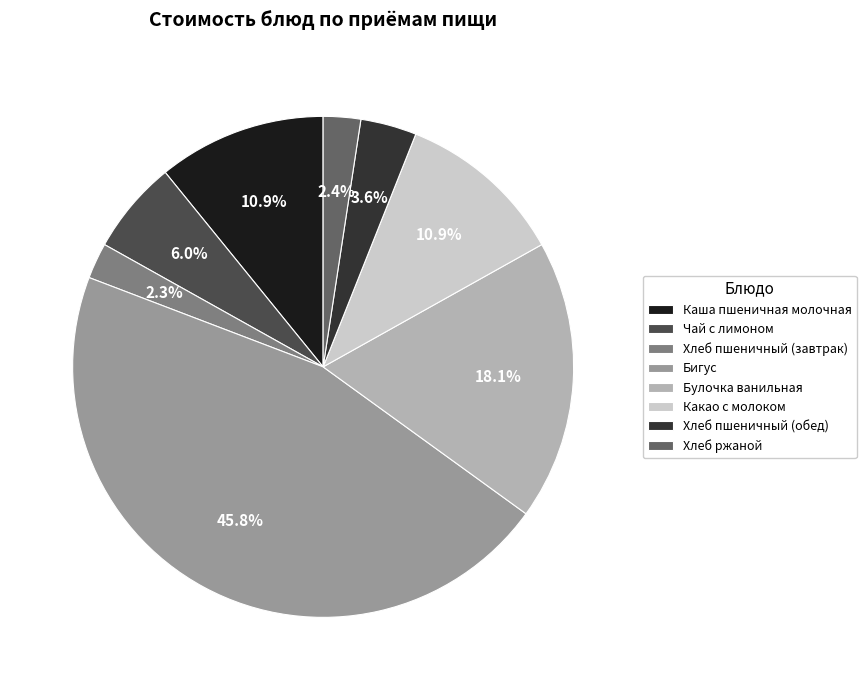

How many slices are in this pie chart?

8